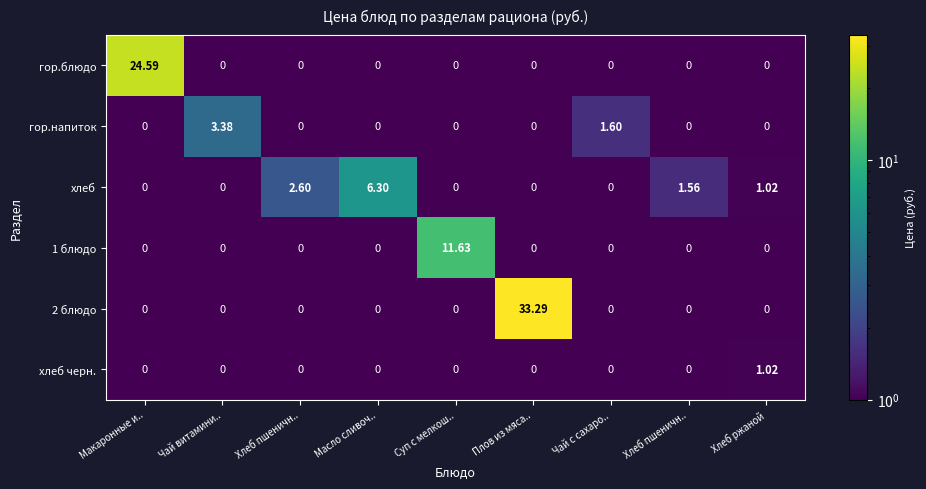

What is the greatest value displayed?

33.3